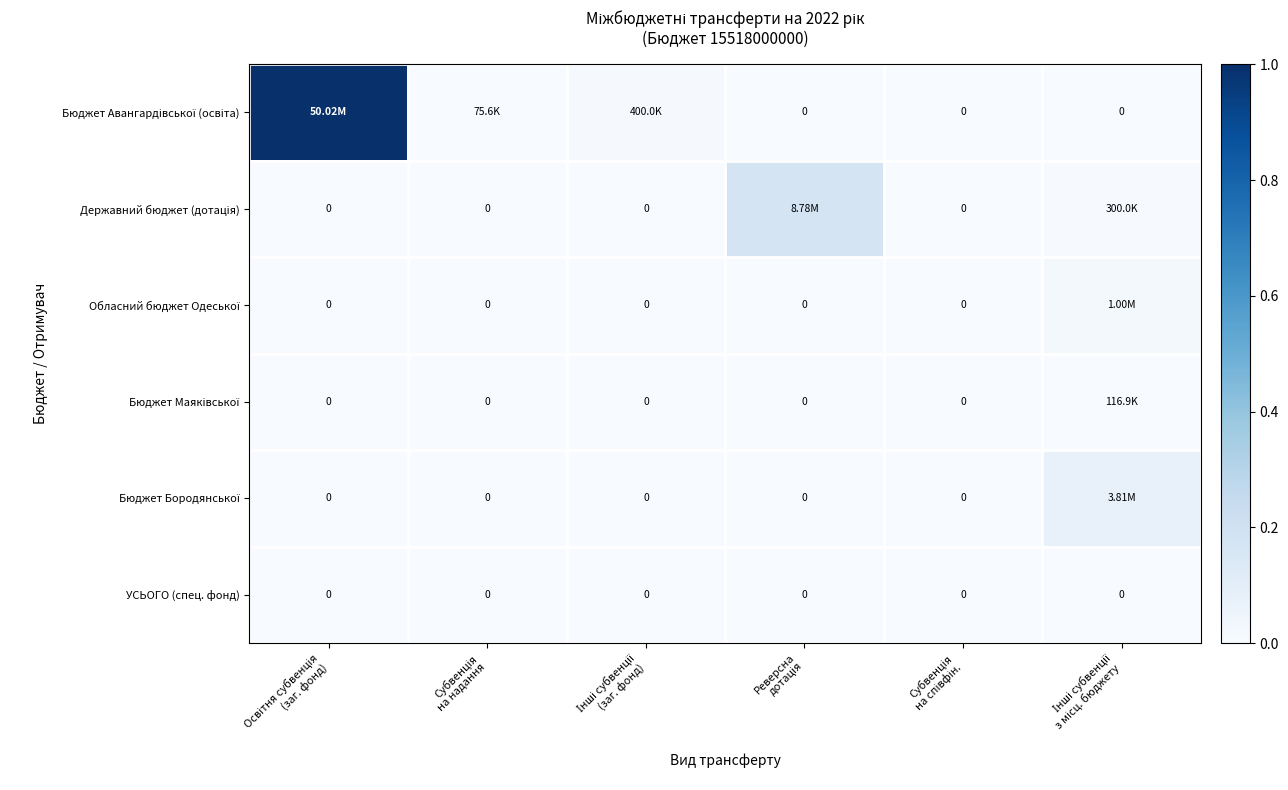

Count the number of data series in this chart.

6